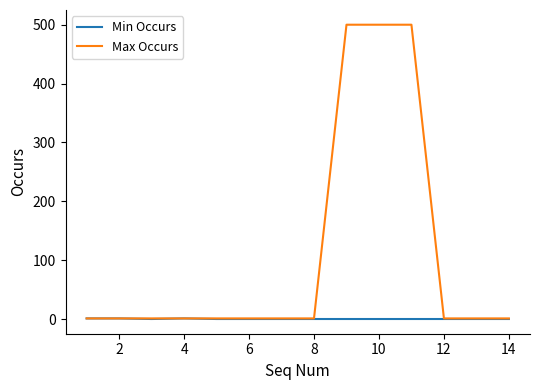

What are all the series names shown in the legend?

Min Occurs, Max Occurs